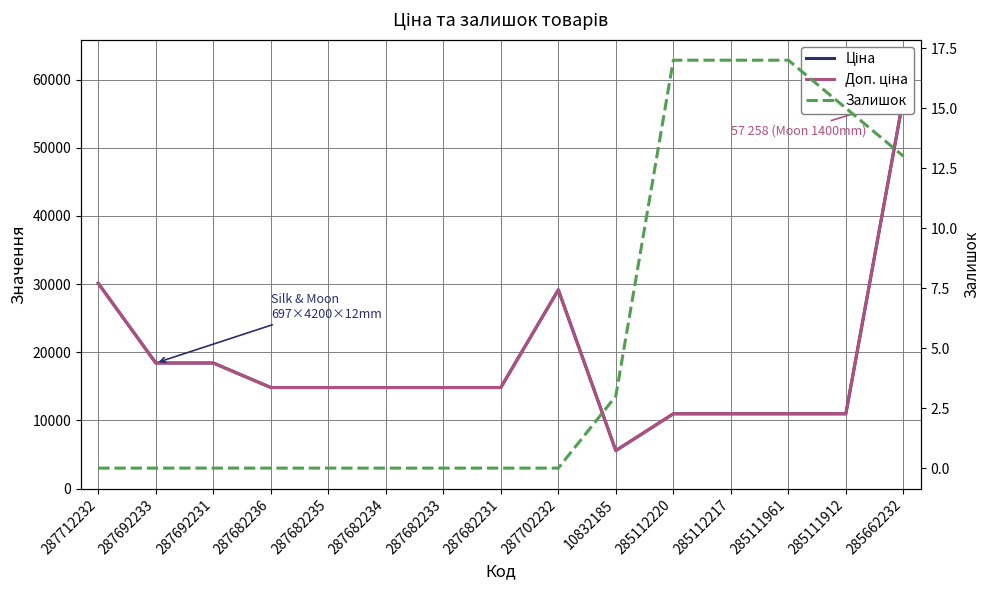

The Залишок series shows 0.0 at 287692233. True or false?

True